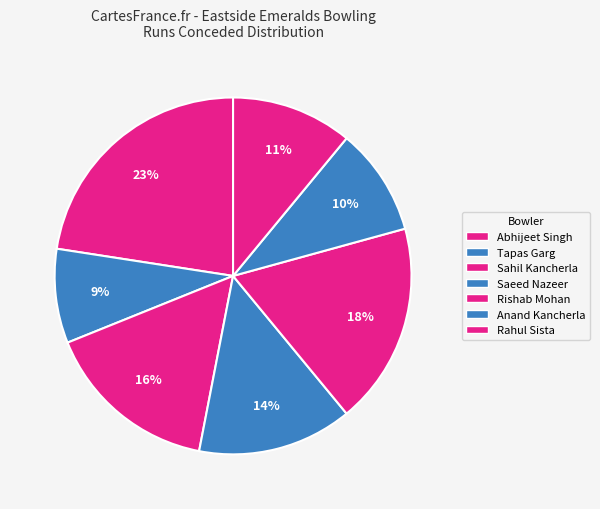

Count the number of slices in the pie.

7